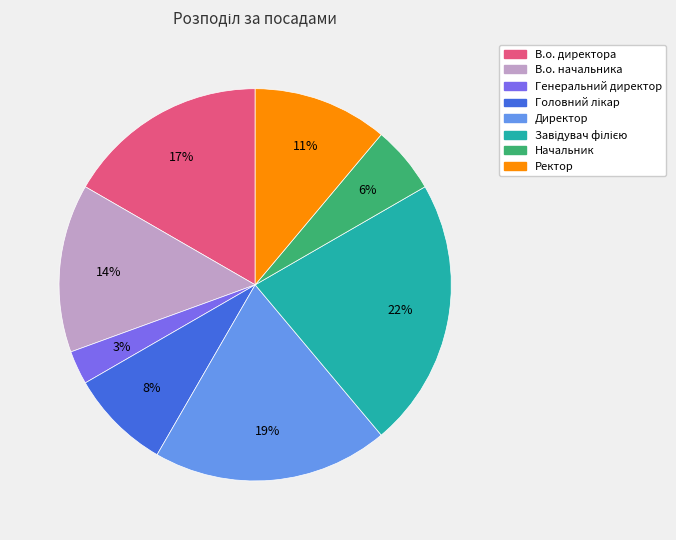

What percentage is the В.о. директора slice, to the nearest percent?

17%